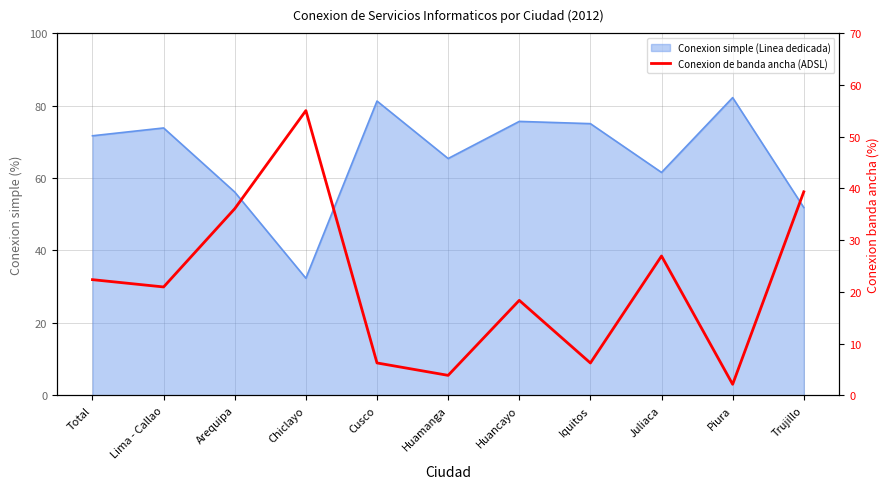

Does the chart have visible grid lines?

Yes